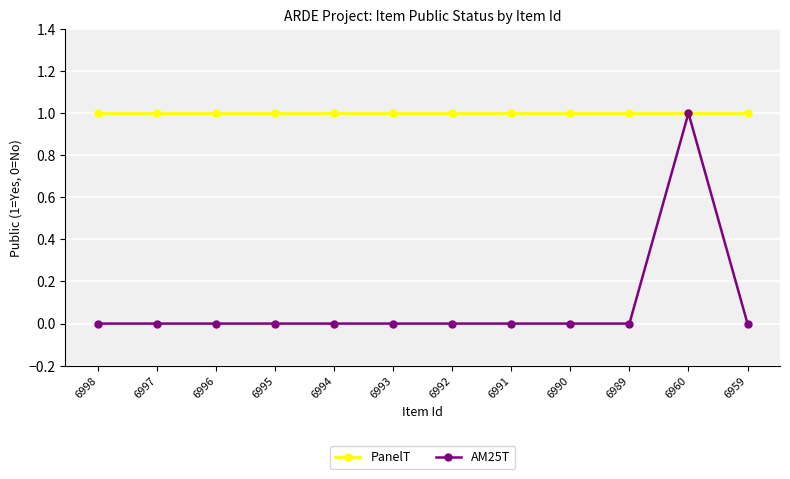

List the series in order of their overall mean, highest first.

PanelT, AM25T